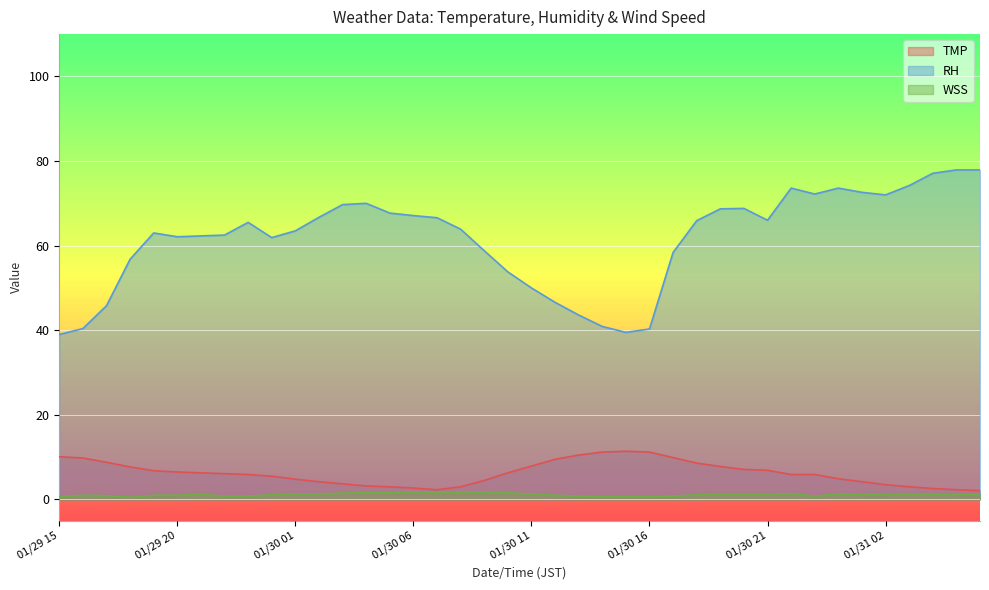

What is the difference between the highest and lowest values at 01/30 07?

64.9